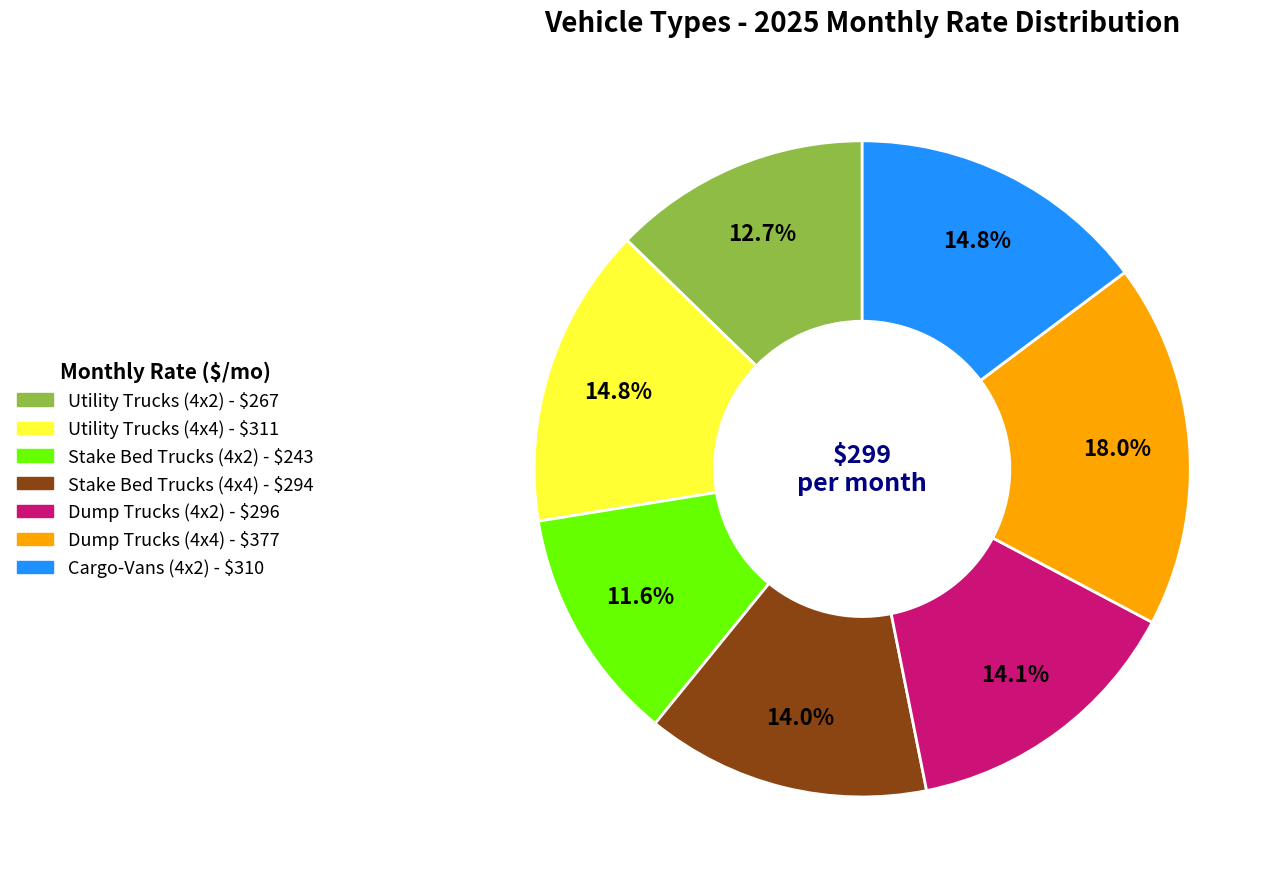

What is the ratio of the value at Stake Bed Trucks (4x2) to the value at Dump Trucks (4x2)?

0.8